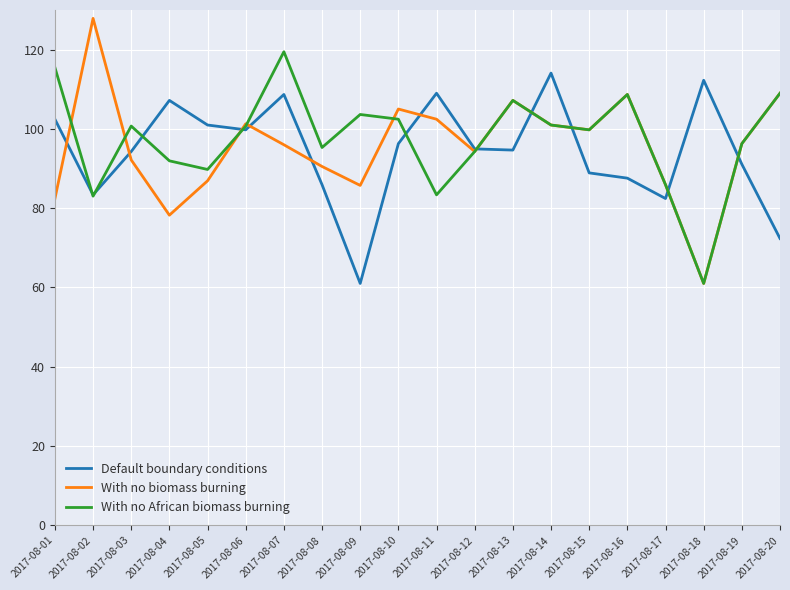

Rank the series by their maximum value, from highest to lowest.

With no biomass burning, With no African biomass burning, Default boundary conditions